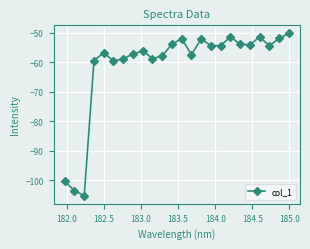

How many interior local peaks (higher than both neighbors) does the data have?

6